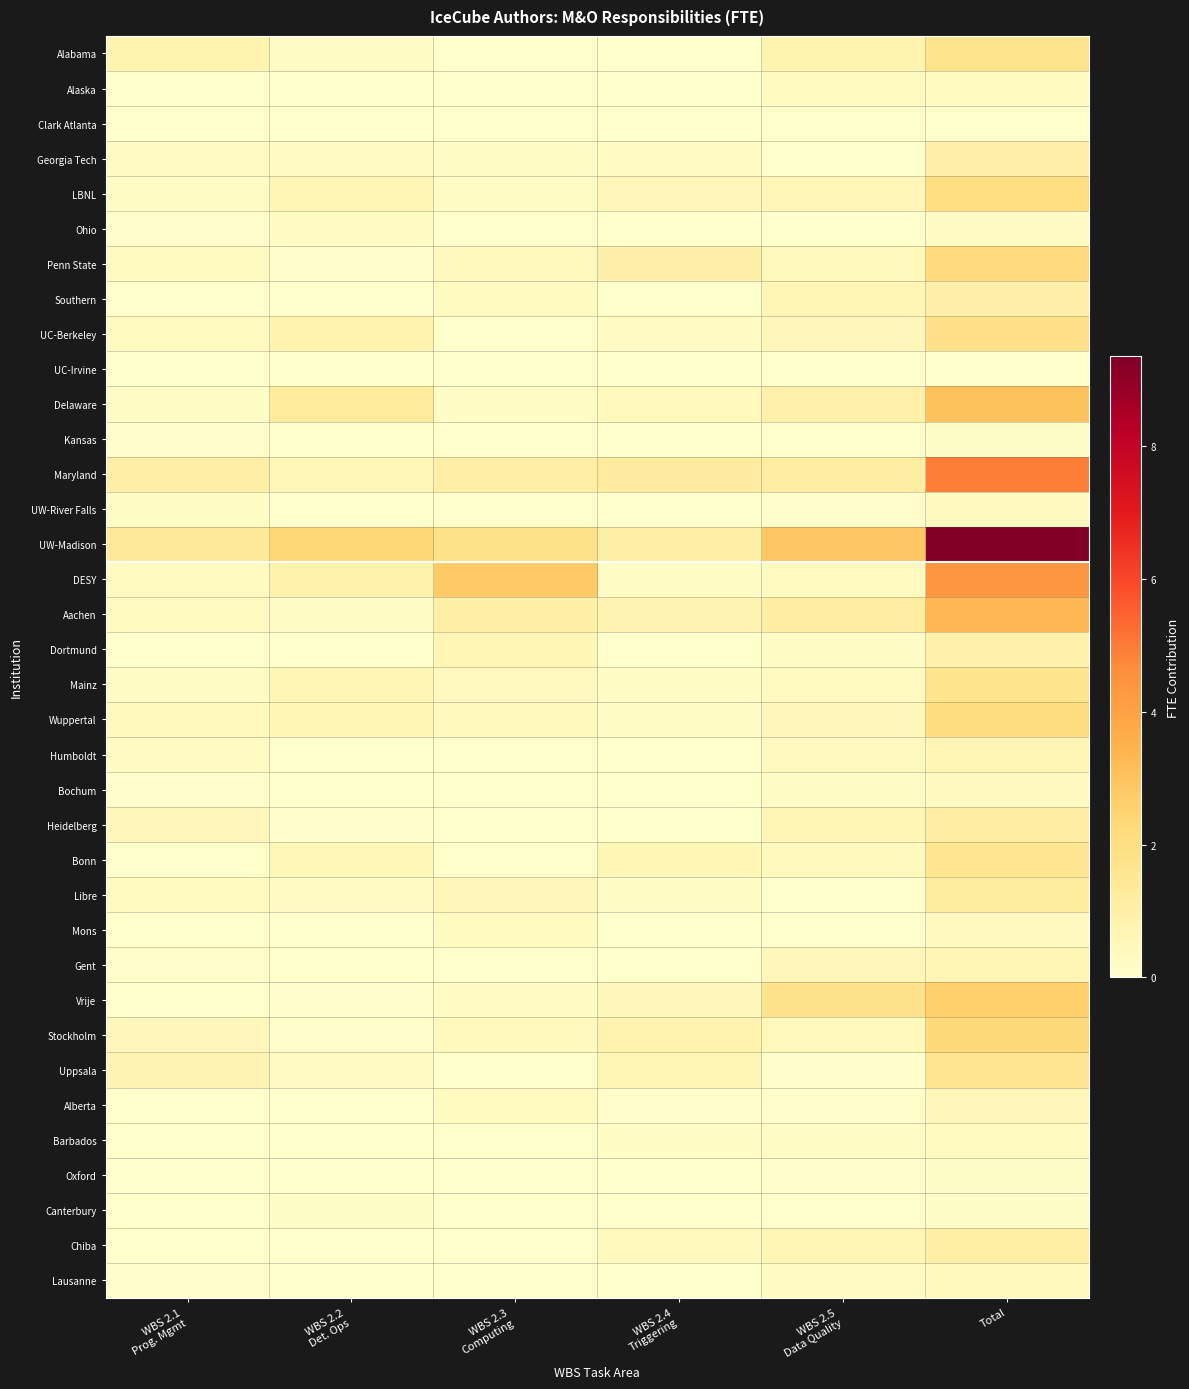

Reading left to right, extract all data points from this chart.

Alabama: WBS 2.1
Prog. Mgmt=0.8	WBS 2.2
Det. Ops=0.2	WBS 2.3
Computing=0.0	WBS 2.4
Triggering=0.0	WBS 2.5
Data Quality=0.8	Total=1.7
Alaska: WBS 2.1
Prog. Mgmt=0.0	WBS 2.2
Det. Ops=0.0	WBS 2.3
Computing=0.0	WBS 2.4
Triggering=0.0	WBS 2.5
Data Quality=0.3	Total=0.3
Clark Atlanta: WBS 2.1
Prog. Mgmt=0.0	WBS 2.2
Det. Ops=0.0	WBS 2.3
Computing=0.0	WBS 2.4
Triggering=0.0	WBS 2.5
Data Quality=0.0	Total=0.0
Georgia Tech: WBS 2.1
Prog. Mgmt=0.2	WBS 2.2
Det. Ops=0.2	WBS 2.3
Computing=0.2	WBS 2.4
Triggering=0.2	WBS 2.5
Data Quality=0.0	Total=0.9
LBNL: WBS 2.1
Prog. Mgmt=0.1	WBS 2.2
Det. Ops=0.6	WBS 2.3
Computing=0.2	WBS 2.4
Triggering=0.5	WBS 2.5
Data Quality=0.6	Total=2.0
Ohio: WBS 2.1
Prog. Mgmt=0.1	WBS 2.2
Det. Ops=0.2	WBS 2.3
Computing=0.0	WBS 2.4
Triggering=0.0	WBS 2.5
Data Quality=0.0	Total=0.3
Penn State: WBS 2.1
Prog. Mgmt=0.3	WBS 2.2
Det. Ops=0.1	WBS 2.3
Computing=0.4	WBS 2.4
Triggering=0.9	WBS 2.5
Data Quality=0.4	Total=2.1
Southern: WBS 2.1
Prog. Mgmt=0.0	WBS 2.2
Det. Ops=0.0	WBS 2.3
Computing=0.3	WBS 2.4
Triggering=0.0	WBS 2.5
Data Quality=0.6	Total=0.9
UC-Berkeley: WBS 2.1
Prog. Mgmt=0.3	WBS 2.2
Det. Ops=0.8	WBS 2.3
Computing=0.0	WBS 2.4
Triggering=0.2	WBS 2.5
Data Quality=0.5	Total=1.8
UC-Irvine: WBS 2.1
Prog. Mgmt=0.0	WBS 2.2
Det. Ops=0.0	WBS 2.3
Computing=0.0	WBS 2.4
Triggering=0.0	WBS 2.5
Data Quality=0.0	Total=0.0
Delaware: WBS 2.1
Prog. Mgmt=0.2	WBS 2.2
Det. Ops=1.3	WBS 2.3
Computing=0.1	WBS 2.4
Triggering=0.5	WBS 2.5
Data Quality=0.9	Total=3.0
Kansas: WBS 2.1
Prog. Mgmt=0.1	WBS 2.2
Det. Ops=0.0	WBS 2.3
Computing=0.0	WBS 2.4
Triggering=0.0	WBS 2.5
Data Quality=0.0	Total=0.1
Maryland: WBS 2.1
Prog. Mgmt=1.0	WBS 2.2
Det. Ops=0.5	WBS 2.3
Computing=1.0	WBS 2.4
Triggering=1.2	WBS 2.5
Data Quality=1.1	Total=4.9
UW-River Falls: WBS 2.1
Prog. Mgmt=0.2	WBS 2.2
Det. Ops=0.0	WBS 2.3
Computing=0.0	WBS 2.4
Triggering=0.0	WBS 2.5
Data Quality=0.1	Total=0.3
UW-Madison: WBS 2.1
Prog. Mgmt=1.4	WBS 2.2
Det. Ops=2.4	WBS 2.3
Computing=1.8	WBS 2.4
Triggering=0.9	WBS 2.5
Data Quality=2.9	Total=9.3
DESY: WBS 2.1
Prog. Mgmt=0.3	WBS 2.2
Det. Ops=0.8	WBS 2.3
Computing=2.8	WBS 2.4
Triggering=0.2	WBS 2.5
Data Quality=0.3	Total=4.4
Aachen: WBS 2.1
Prog. Mgmt=0.3	WBS 2.2
Det. Ops=0.2	WBS 2.3
Computing=0.9	WBS 2.4
Triggering=0.7	WBS 2.5
Data Quality=1.1	Total=3.3
Dortmund: WBS 2.1
Prog. Mgmt=0.0	WBS 2.2
Det. Ops=0.0	WBS 2.3
Computing=0.7	WBS 2.4
Triggering=0.0	WBS 2.5
Data Quality=0.2	Total=0.9
Mainz: WBS 2.1
Prog. Mgmt=0.2	WBS 2.2
Det. Ops=0.7	WBS 2.3
Computing=0.3	WBS 2.4
Triggering=0.2	WBS 2.5
Data Quality=0.3	Total=1.7
Wuppertal: WBS 2.1
Prog. Mgmt=0.4	WBS 2.2
Det. Ops=0.6	WBS 2.3
Computing=0.4	WBS 2.4
Triggering=0.2	WBS 2.5
Data Quality=0.5	Total=2.1
Humboldt: WBS 2.1
Prog. Mgmt=0.2	WBS 2.2
Det. Ops=0.0	WBS 2.3
Computing=0.0	WBS 2.4
Triggering=0.0	WBS 2.5
Data Quality=0.3	Total=0.6
Bochum: WBS 2.1
Prog. Mgmt=0.1	WBS 2.2
Det. Ops=0.0	WBS 2.3
Computing=0.0	WBS 2.4
Triggering=0.0	WBS 2.5
Data Quality=0.2	Total=0.3
Heidelberg: WBS 2.1
Prog. Mgmt=0.5	WBS 2.2
Det. Ops=0.0	WBS 2.3
Computing=0.0	WBS 2.4
Triggering=0.0	WBS 2.5
Data Quality=0.6	Total=1.1
Bonn: WBS 2.1
Prog. Mgmt=0.0	WBS 2.2
Det. Ops=0.5	WBS 2.3
Computing=0.0	WBS 2.4
Triggering=0.7	WBS 2.5
Data Quality=0.4	Total=1.6
Libre: WBS 2.1
Prog. Mgmt=0.3	WBS 2.2
Det. Ops=0.2	WBS 2.3
Computing=0.5	WBS 2.4
Triggering=0.2	WBS 2.5
Data Quality=0.0	Total=1.2
Mons: WBS 2.1
Prog. Mgmt=0.0	WBS 2.2
Det. Ops=0.0	WBS 2.3
Computing=0.3	WBS 2.4
Triggering=0.0	WBS 2.5
Data Quality=0.0	Total=0.3
Gent: WBS 2.1
Prog. Mgmt=0.1	WBS 2.2
Det. Ops=0.0	WBS 2.3
Computing=0.0	WBS 2.4
Triggering=0.0	WBS 2.5
Data Quality=0.5	Total=0.6
Vrije: WBS 2.1
Prog. Mgmt=0.0	WBS 2.2
Det. Ops=0.1	WBS 2.3
Computing=0.2	WBS 2.4
Triggering=0.5	WBS 2.5
Data Quality=1.8	Total=2.6
Stockholm: WBS 2.1
Prog. Mgmt=0.5	WBS 2.2
Det. Ops=0.1	WBS 2.3
Computing=0.4	WBS 2.4
Triggering=0.8	WBS 2.5
Data Quality=0.5	Total=2.2
Uppsala: WBS 2.1
Prog. Mgmt=0.7	WBS 2.2
Det. Ops=0.2	WBS 2.3
Computing=0.0	WBS 2.4
Triggering=0.6	WBS 2.5
Data Quality=0.1	Total=1.6
Alberta: WBS 2.1
Prog. Mgmt=0.0	WBS 2.2
Det. Ops=0.0	WBS 2.3
Computing=0.3	WBS 2.4
Triggering=0.1	WBS 2.5
Data Quality=0.1	Total=0.5
Barbados: WBS 2.1
Prog. Mgmt=0.0	WBS 2.2
Det. Ops=0.0	WBS 2.3
Computing=0.0	WBS 2.4
Triggering=0.1	WBS 2.5
Data Quality=0.1	Total=0.3
Oxford: WBS 2.1
Prog. Mgmt=0.0	WBS 2.2
Det. Ops=0.0	WBS 2.3
Computing=0.0	WBS 2.4
Triggering=0.0	WBS 2.5
Data Quality=0.1	Total=0.1
Canterbury: WBS 2.1
Prog. Mgmt=0.0	WBS 2.2
Det. Ops=0.1	WBS 2.3
Computing=0.0	WBS 2.4
Triggering=0.0	WBS 2.5
Data Quality=0.0	Total=0.1
Chiba: WBS 2.1
Prog. Mgmt=0.0	WBS 2.2
Det. Ops=0.0	WBS 2.3
Computing=0.0	WBS 2.4
Triggering=0.4	WBS 2.5
Data Quality=0.6	Total=1.0
Lausanne: WBS 2.1
Prog. Mgmt=0.1	WBS 2.2
Det. Ops=0.0	WBS 2.3
Computing=0.0	WBS 2.4
Triggering=0.0	WBS 2.5
Data Quality=0.2	Total=0.4